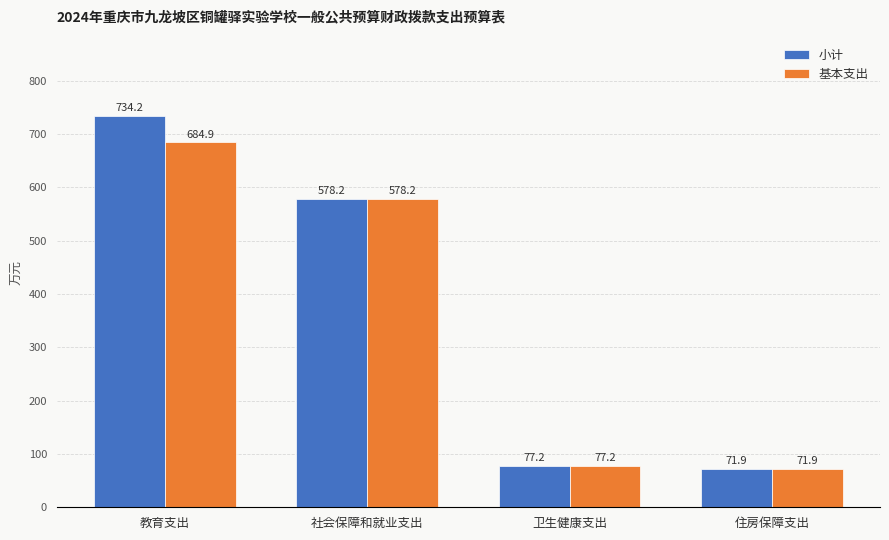

What is the label of the 2nd bar from the right?

卫生健康支出